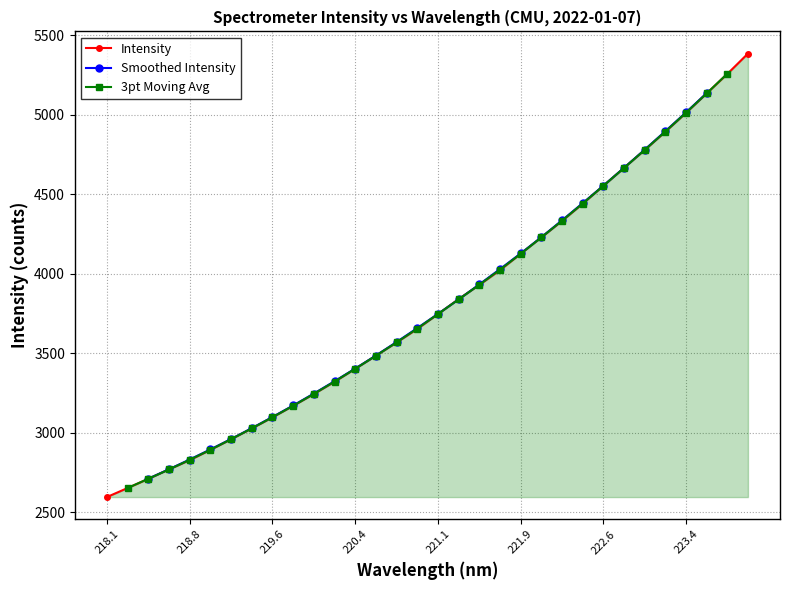

What is the greatest value displayed?

5386.1